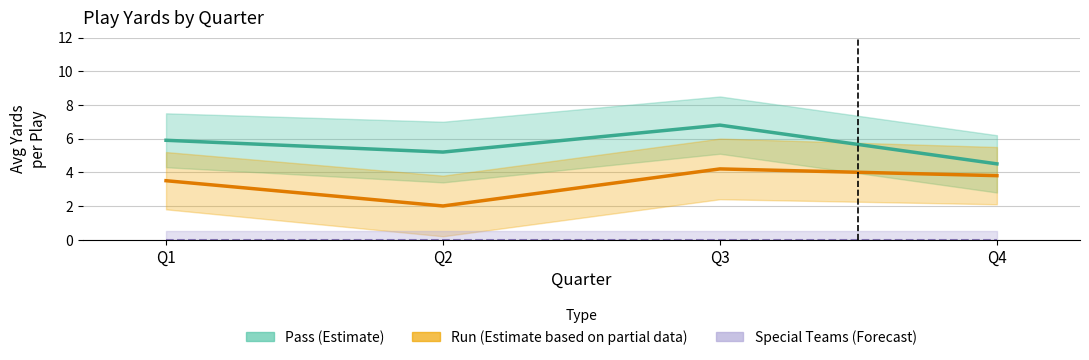

At which category is the sum across all series the highest?

Q3